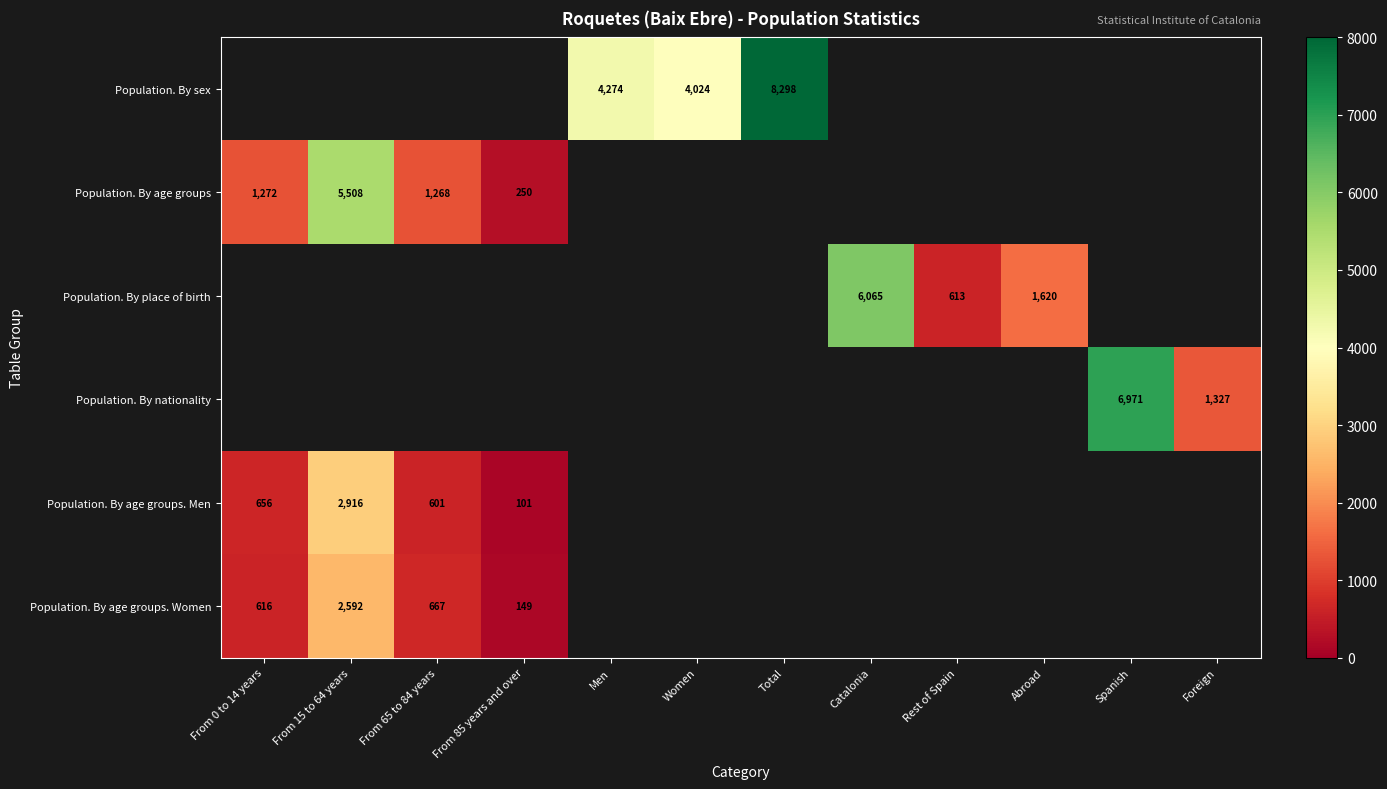

The value of Population. By age groups at From 85 years and over is 250. True or false?

True